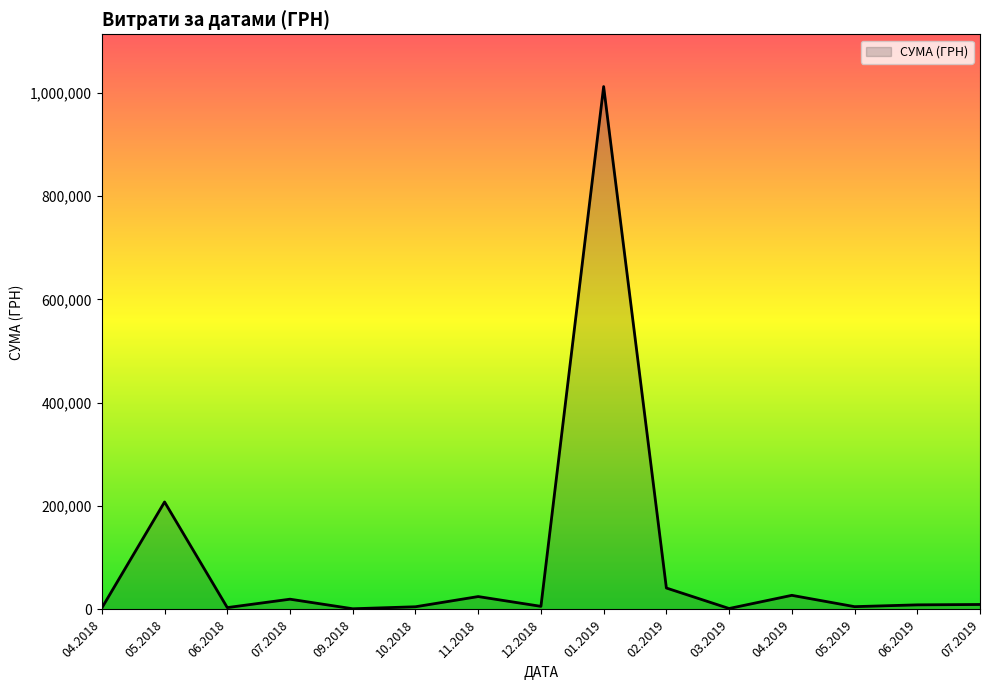

How many distinct data groups are displayed?

1